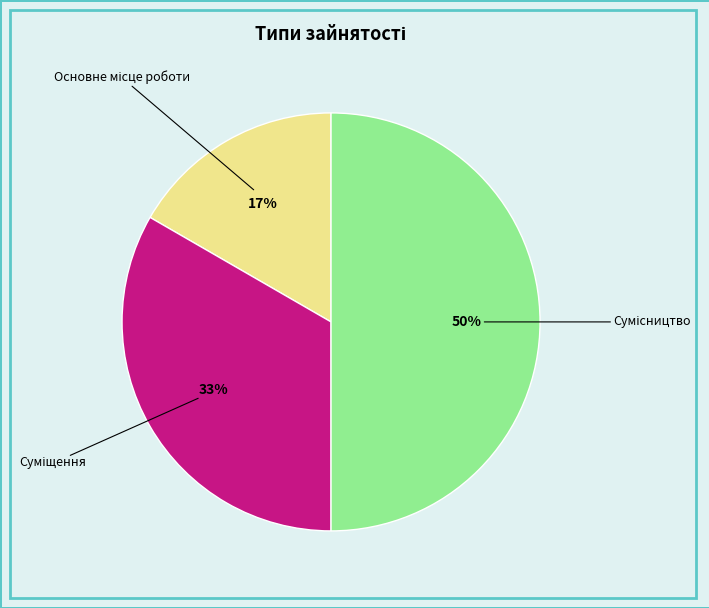

How many slices are in this pie chart?

3